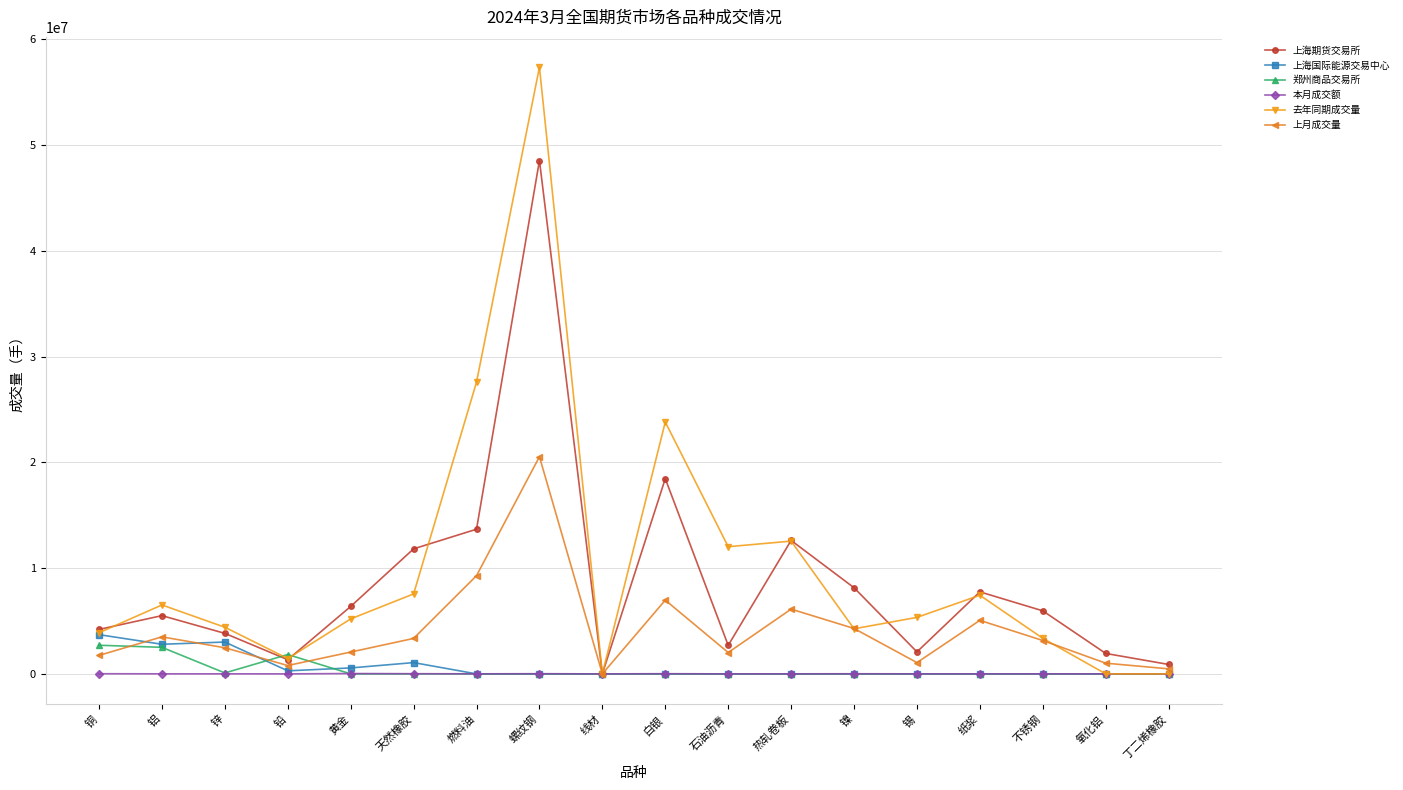

Which category has the highest value across all series?

螺纹钢